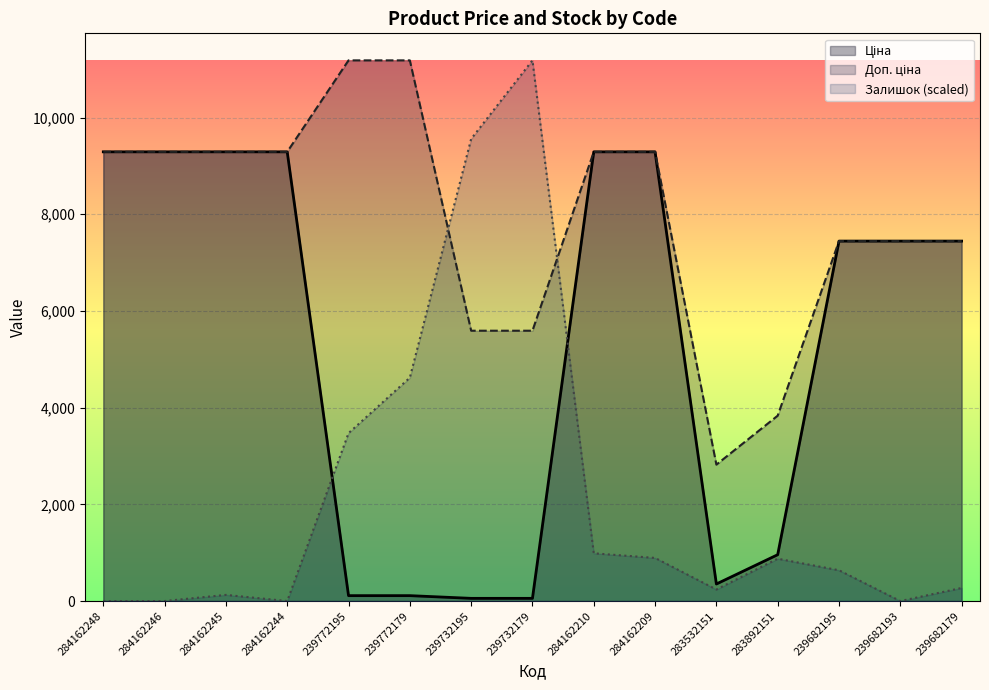

What is the total value across all series at 239682193?

14889.2